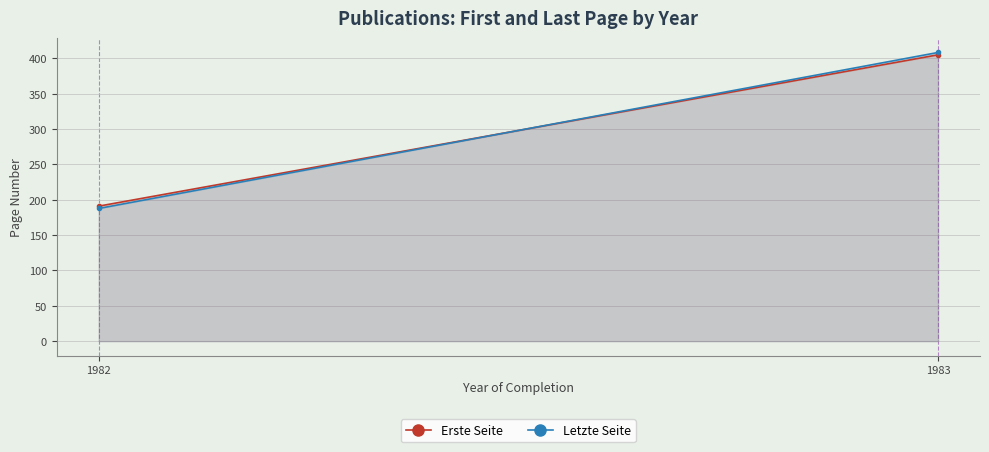

Which series has the largest total across all categories?

Letzte Seite